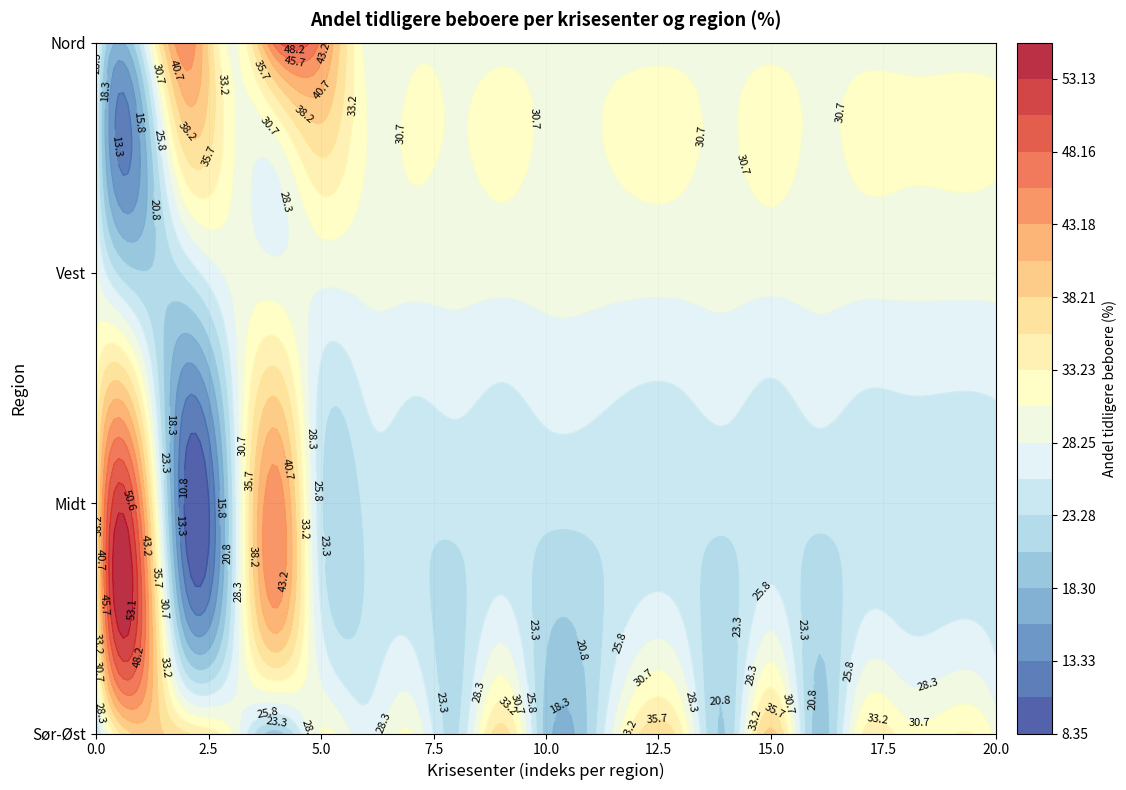

At which category is the sum across all series the highest?

1